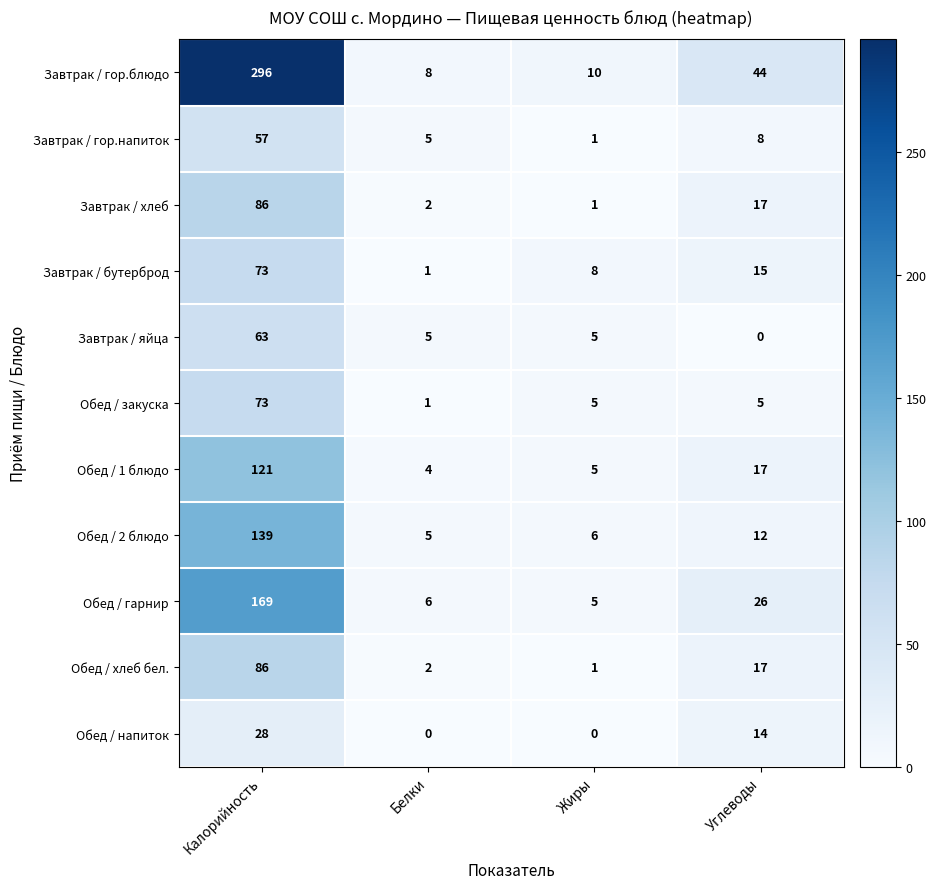

What is the greatest value displayed?

296